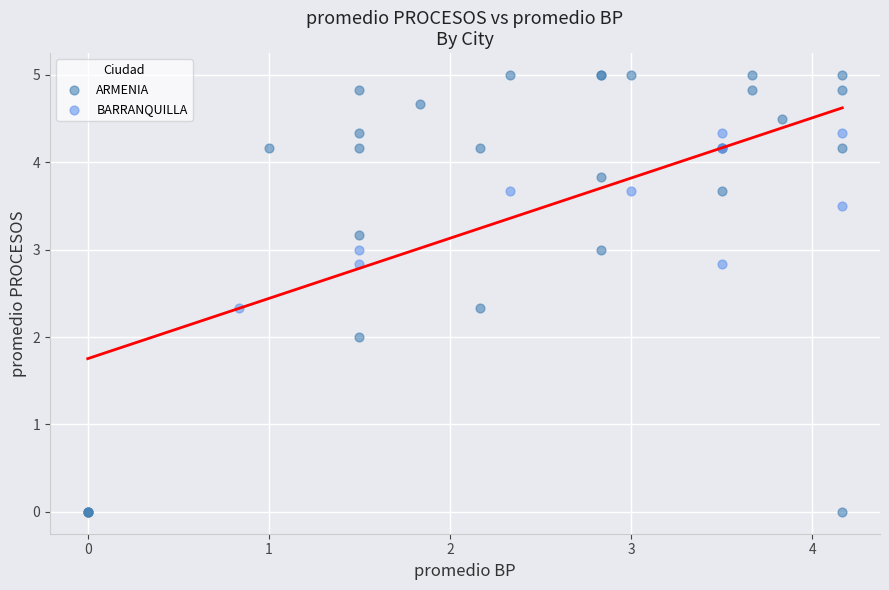

Which series contains the highest Y value?

ARMENIA